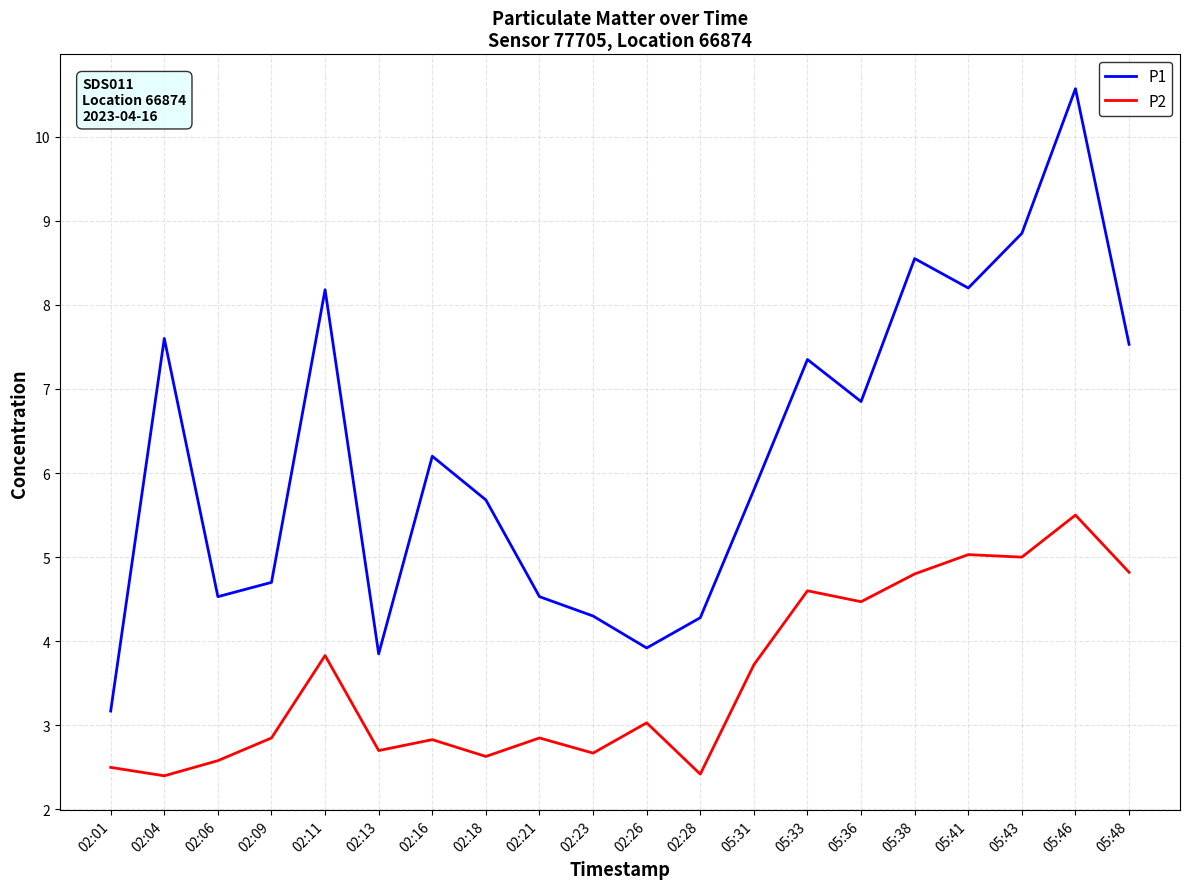

What is the highest value of the P2 series?

5.5